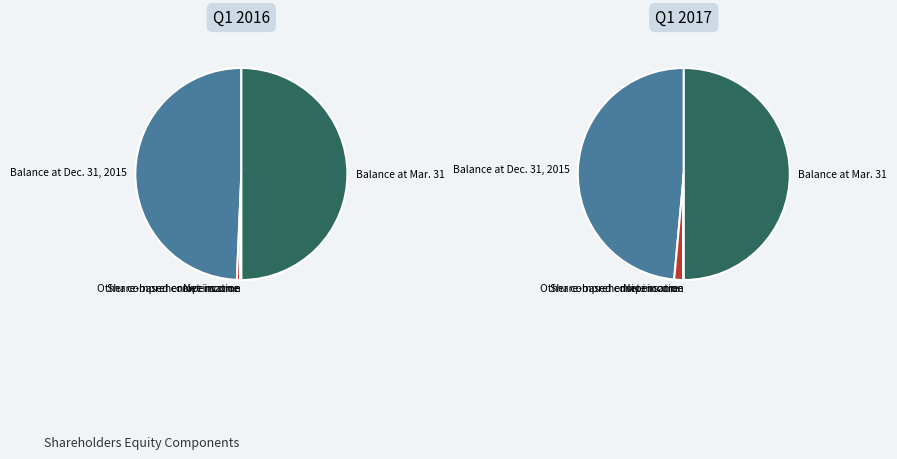

Is there a majority slice in this chart?

No